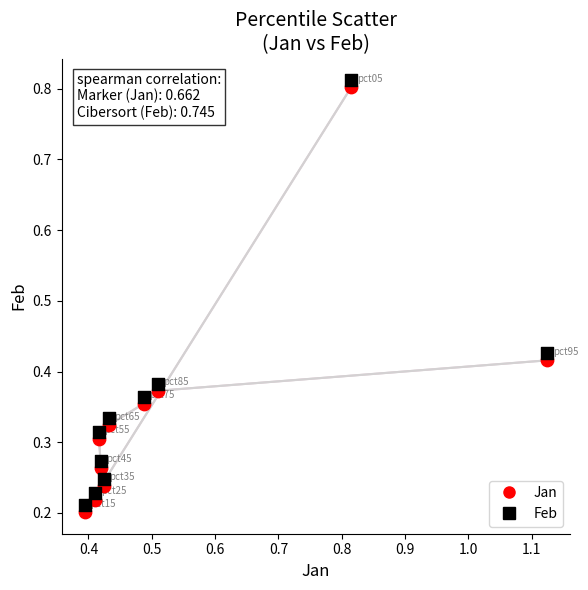

What are all the series names shown in the legend?

Jan, Feb